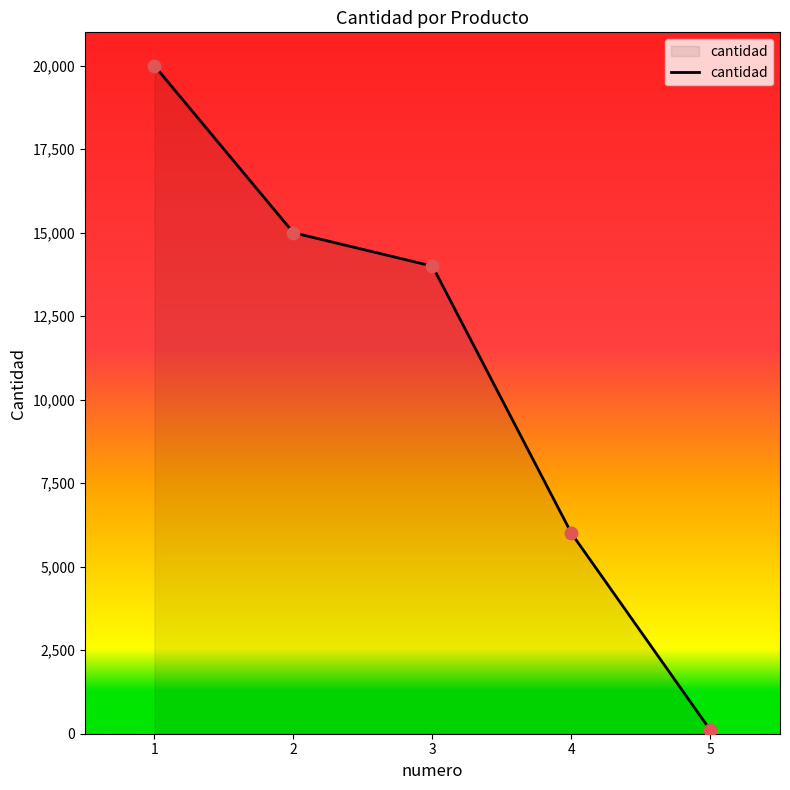

Approximately how many times larger is the value at 3 compared to 4?

2.3